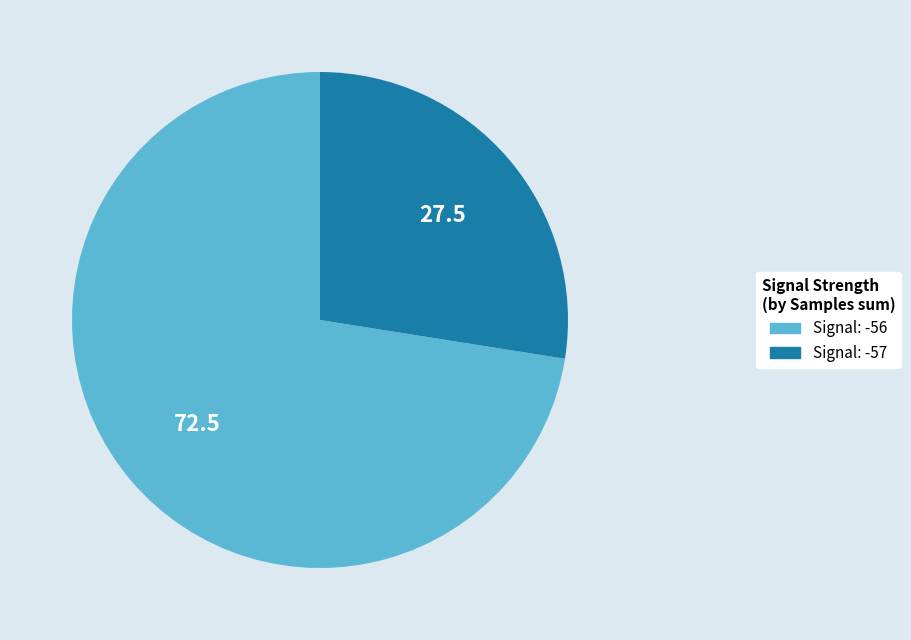

Does any single category account for the majority?

Yes